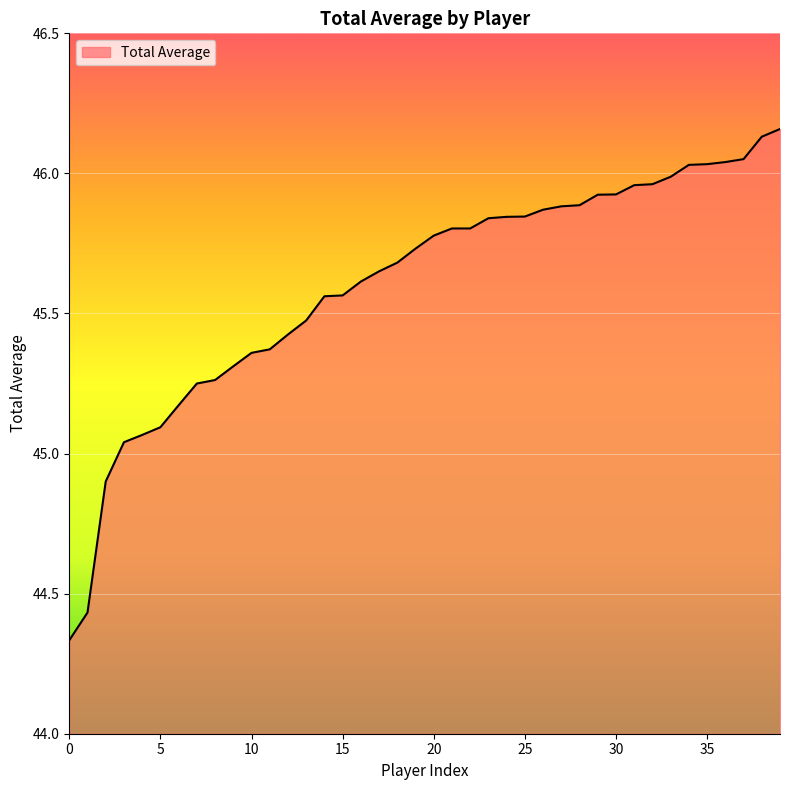

What is the difference between the maximum and minimum values?

1.8